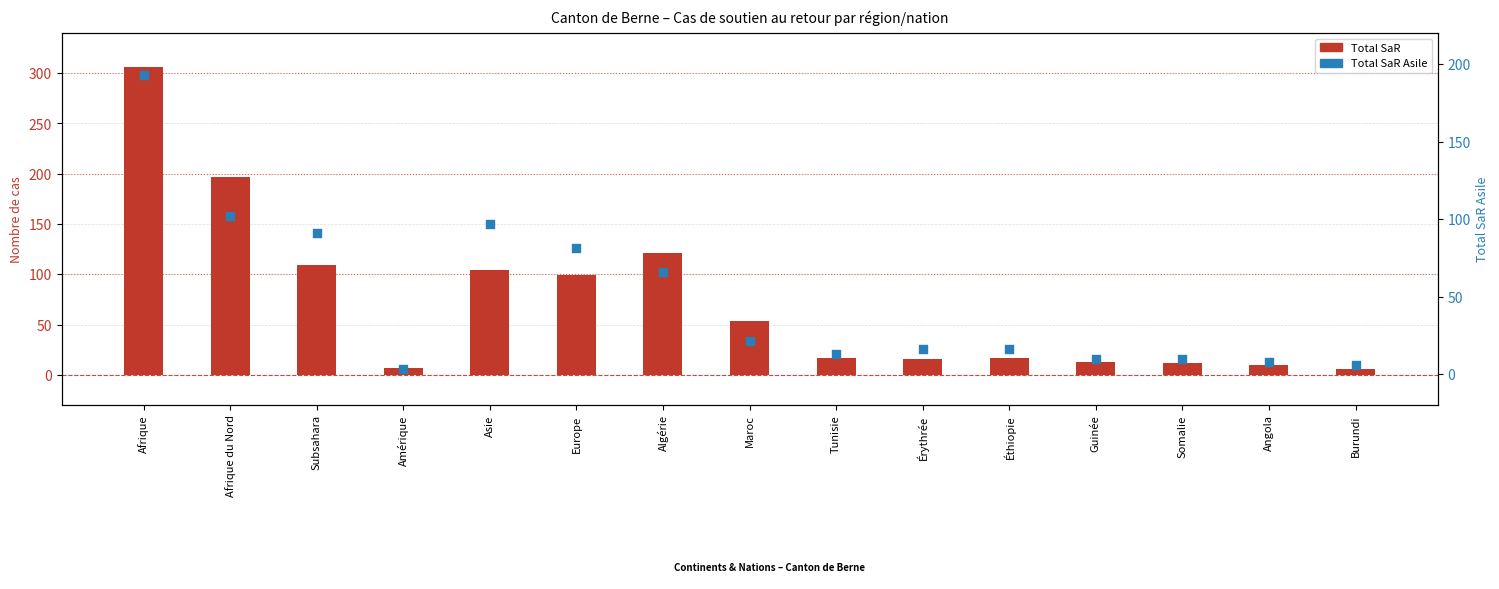

What is the total value across all series at Burundi?

12